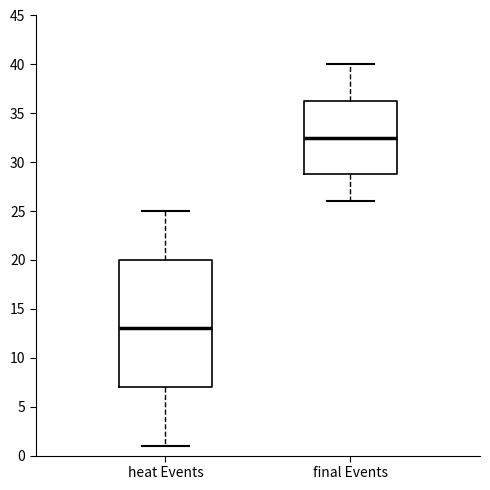

Reading left to right, read every box against the y-axis: the position of its median line, the range the box covers, and the ends of its whiskers. The values are not printed on the chart, so give them approximately, as read against the axis.

heat Events: median 13.0, box 7.0 to 20.0, whiskers 1.0 to 25.0
final Events: median 32.5, box 29.0 to 36.5, whiskers 26.0 to 40.0